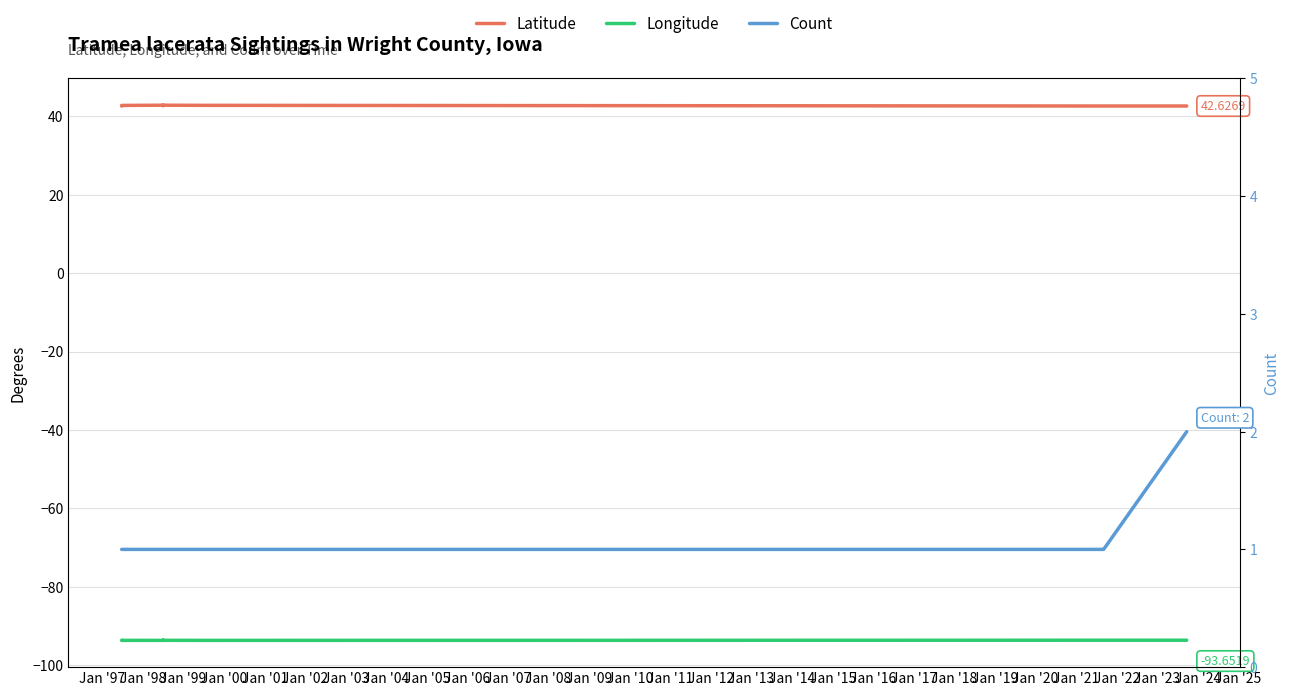

Between Jan '98 and Jan '02, which is larger?

Jan '98